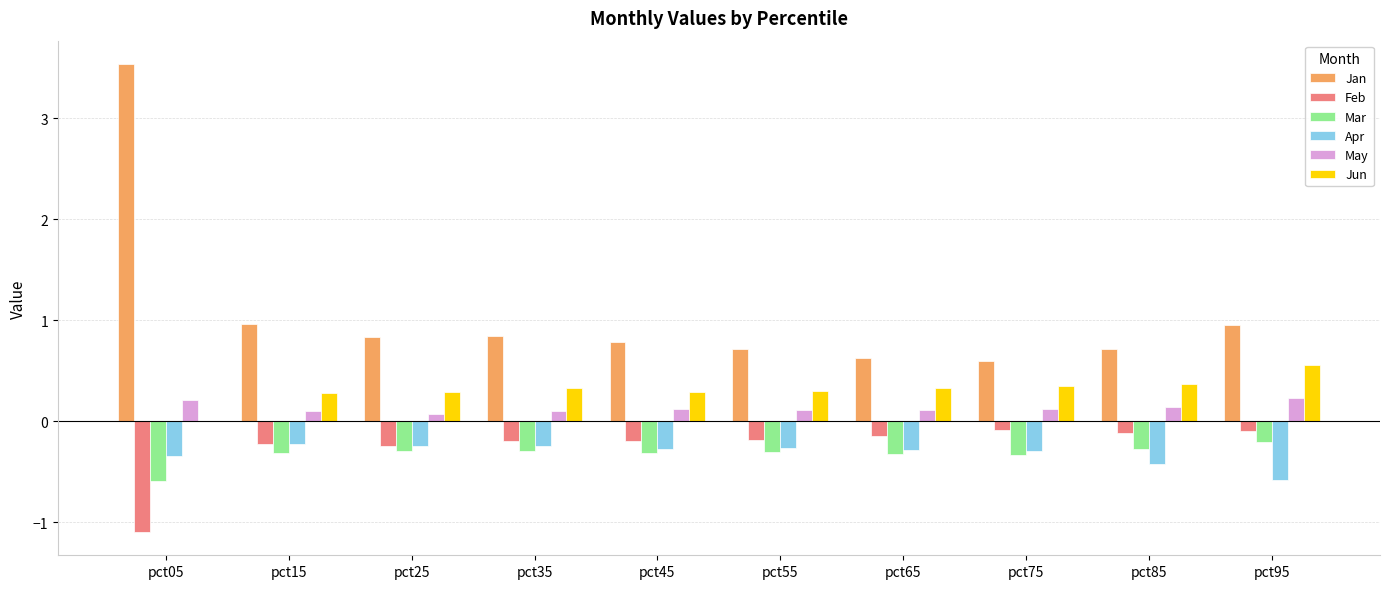

Count the number of data series in this chart.

6